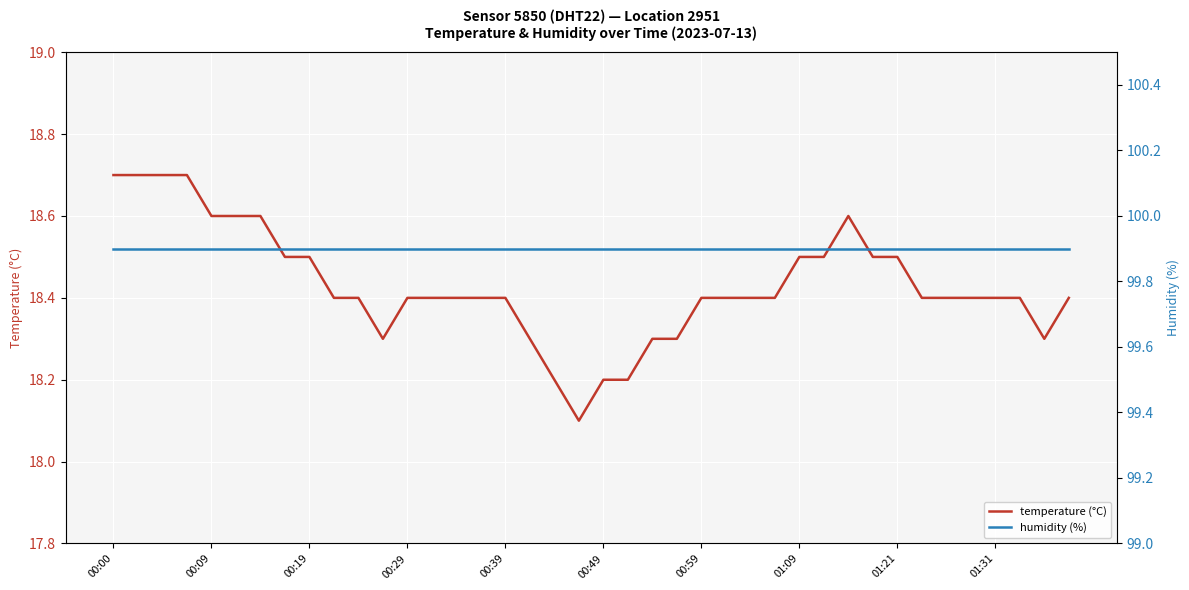

How many lines are shown in the chart?

2